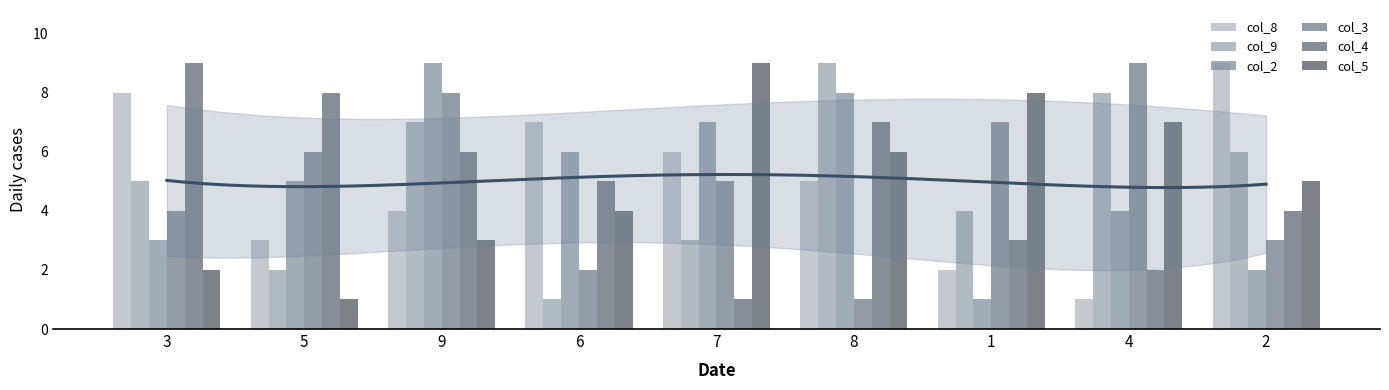

Reading left to right, what are all the values shown in this chart?

col_8: 8	3	4	7	6	5	2	1	9
col_9: 5	2	7	1	3	9	4	8	6
col_2: 3	5	9	6	7	8	1	4	2
col_3: 4	6	8	2	5	1	7	9	3
col_4: 9	8	6	5	1	7	3	2	4
col_5: 2	1	3	4	9	6	8	7	5